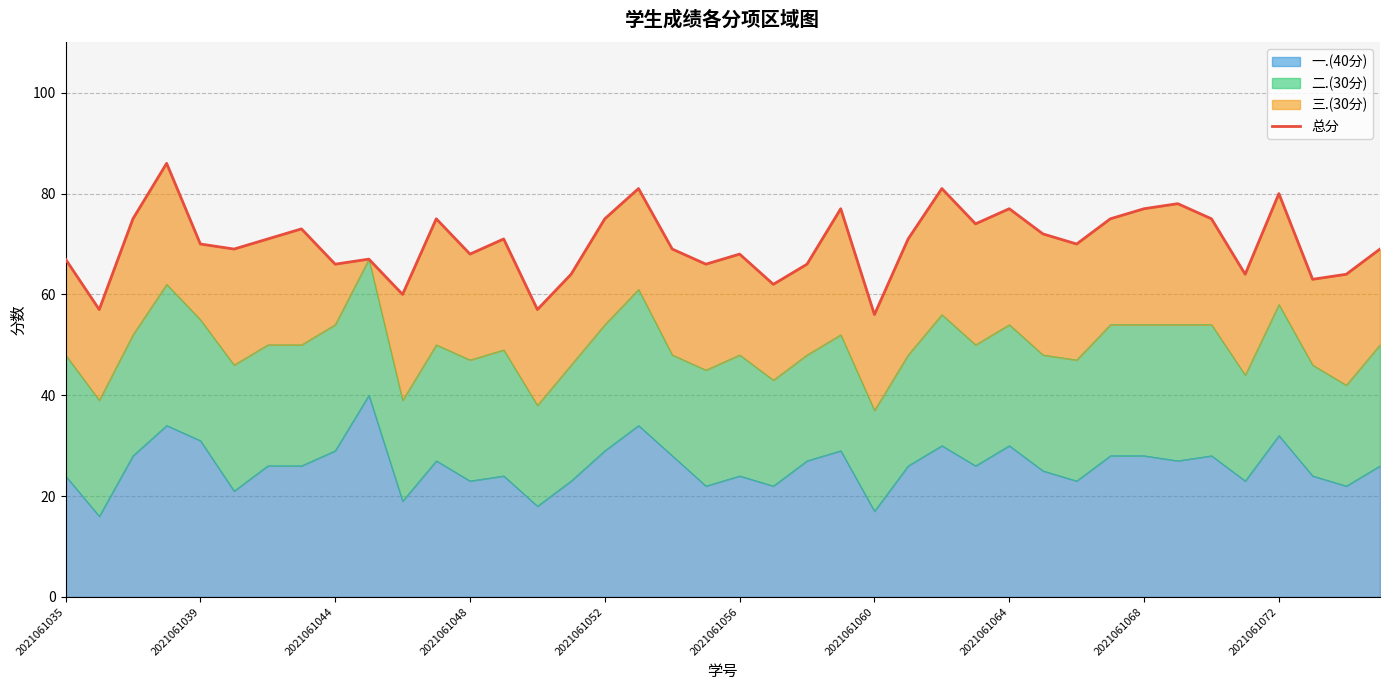

True or false: the data shows 138 at 17.

False